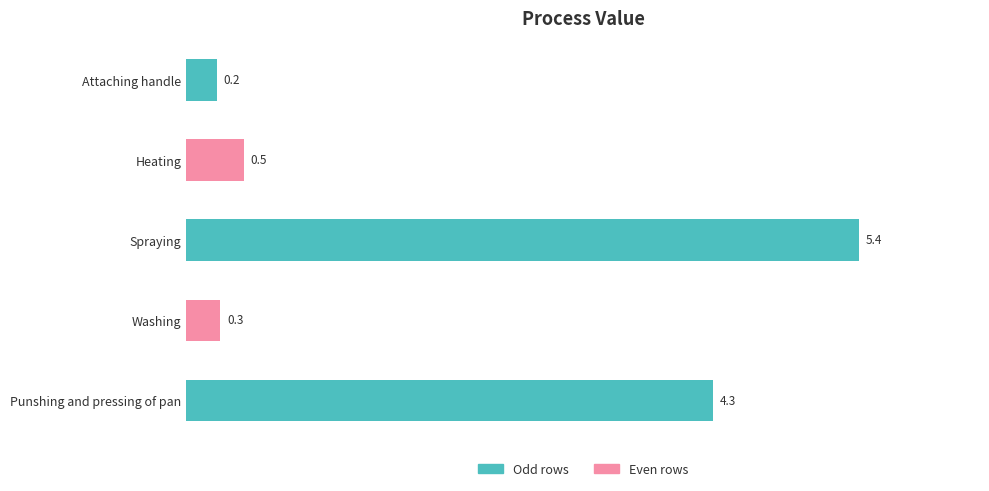

What is the label of the 5th bar from the top?

Punshing and pressing of pan